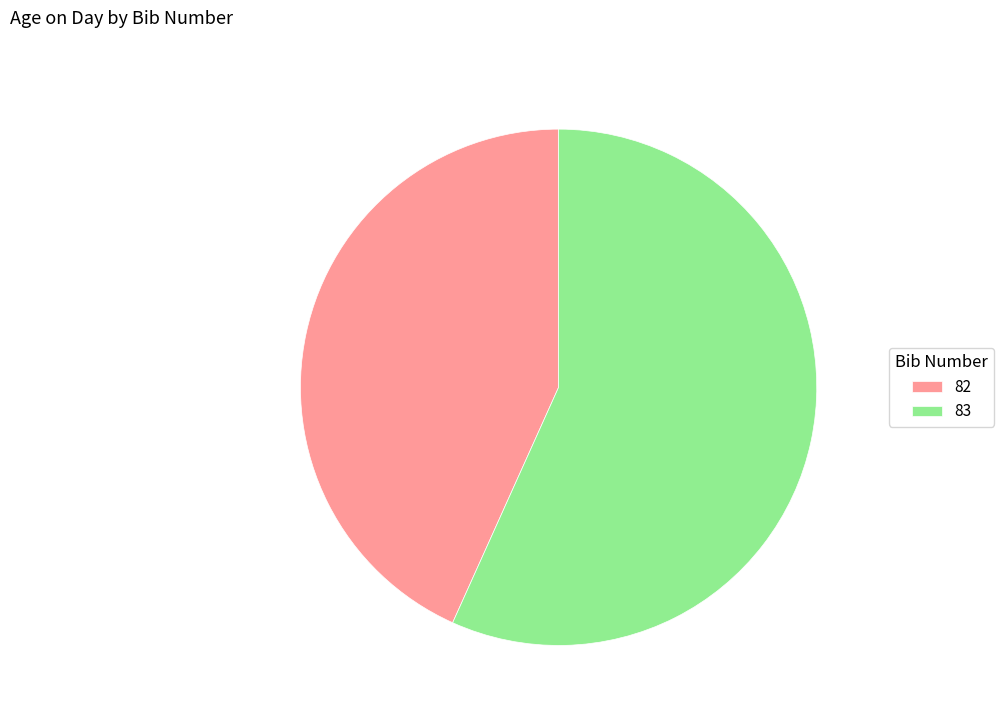

Between 82 and 83, which is larger?

83